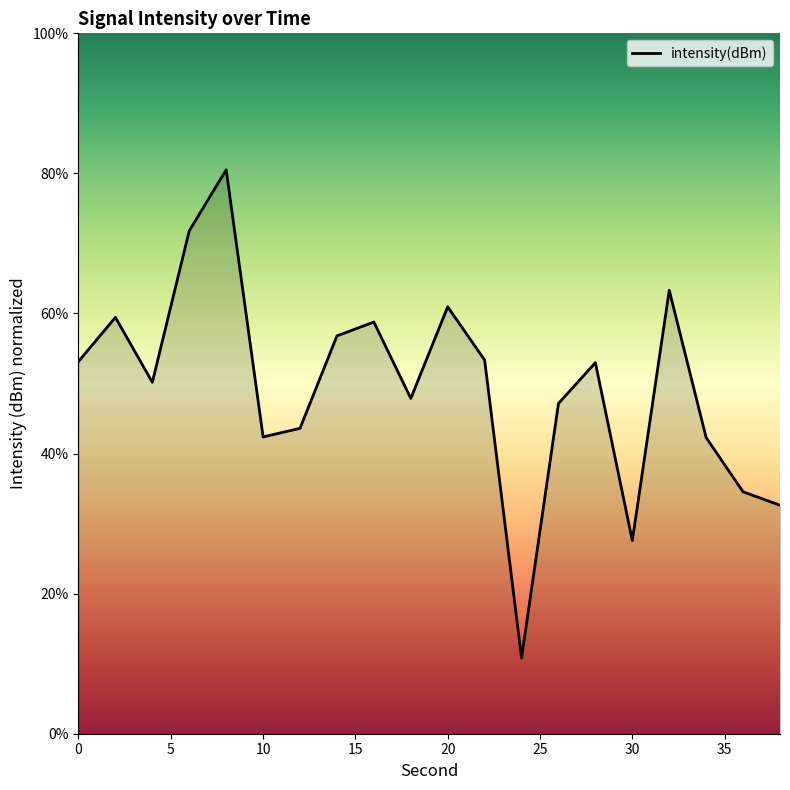

What is the minimum value shown in the chart?

10.8